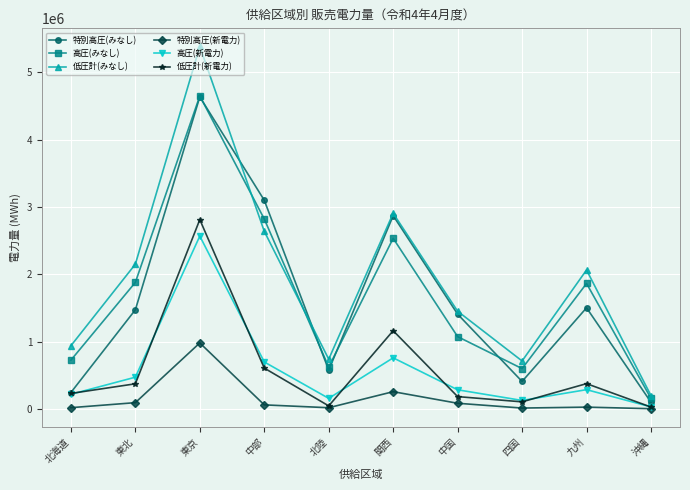

Where is 低圧計(新電力) nearest to the value 1419926?

関西